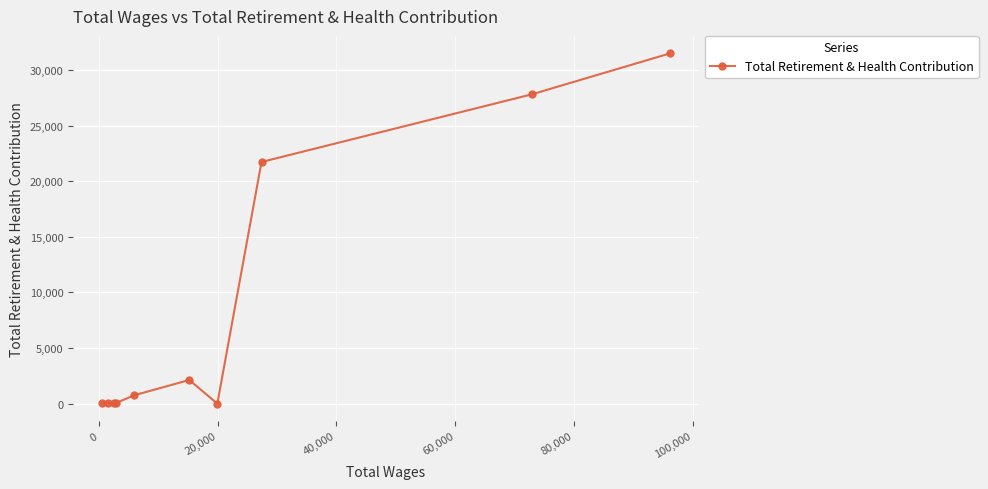

What is the maximum value shown in the chart?

31488